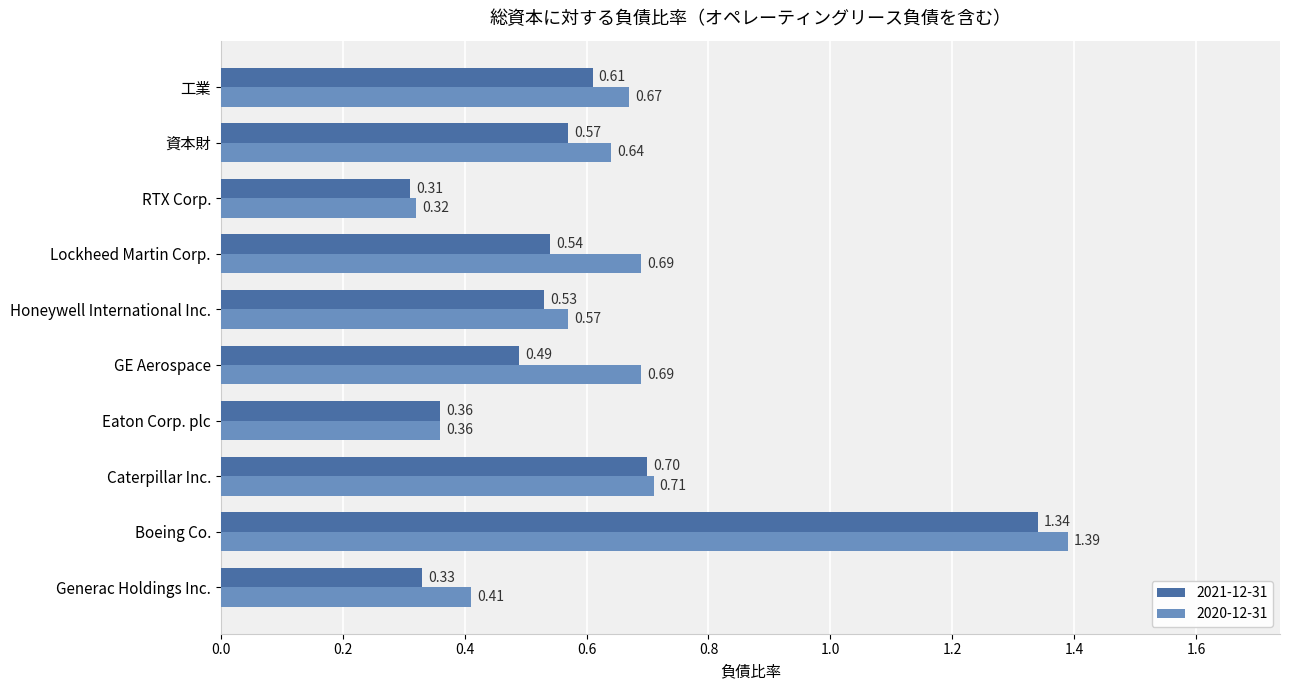

Which series has the largest total across all categories?

2020-12-31